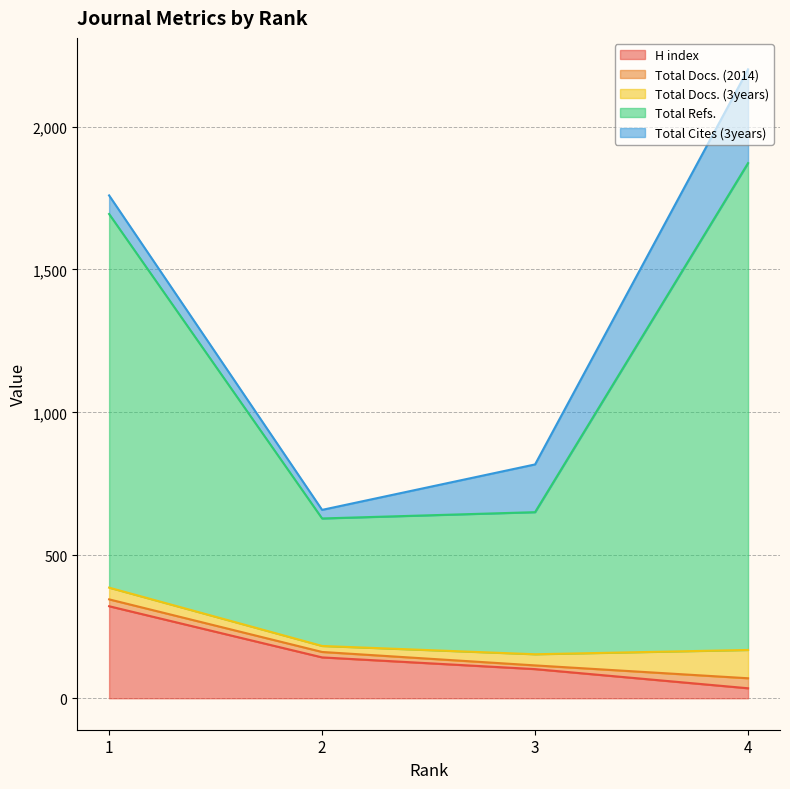

What is the total value across all series at 4?

2200